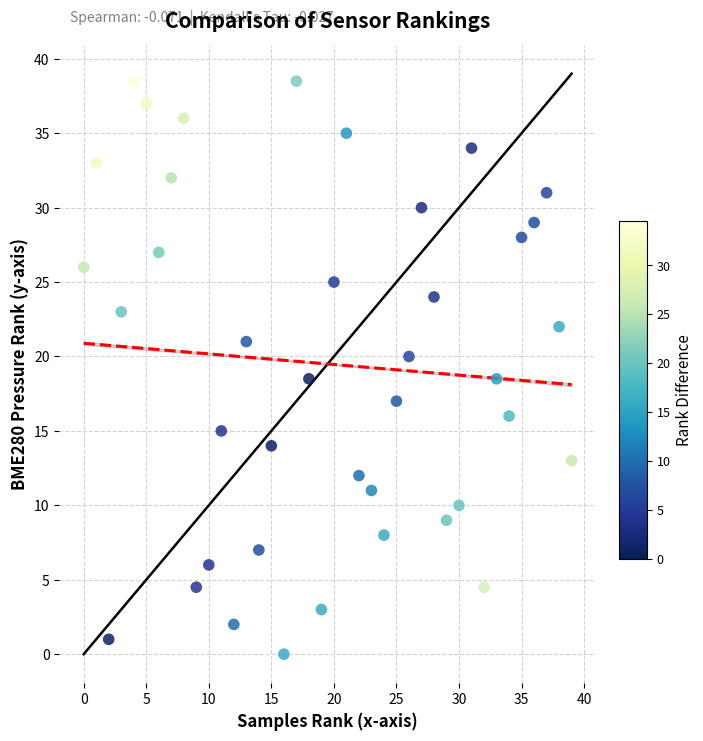

What is the range of X values (max minus min)?

39.0